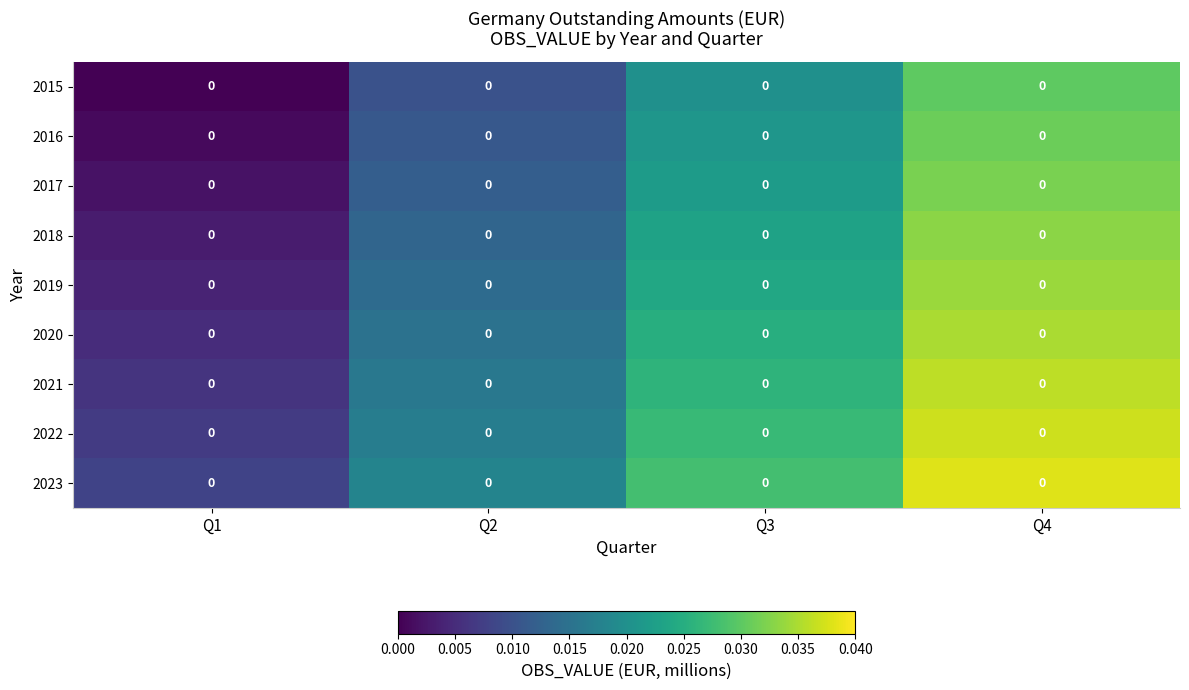

Which category has the lowest value across all series?

Q1